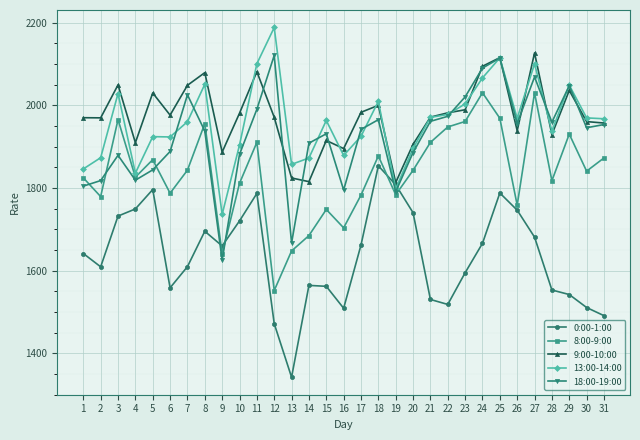

What is the minimum value shown in the chart?

1342.2